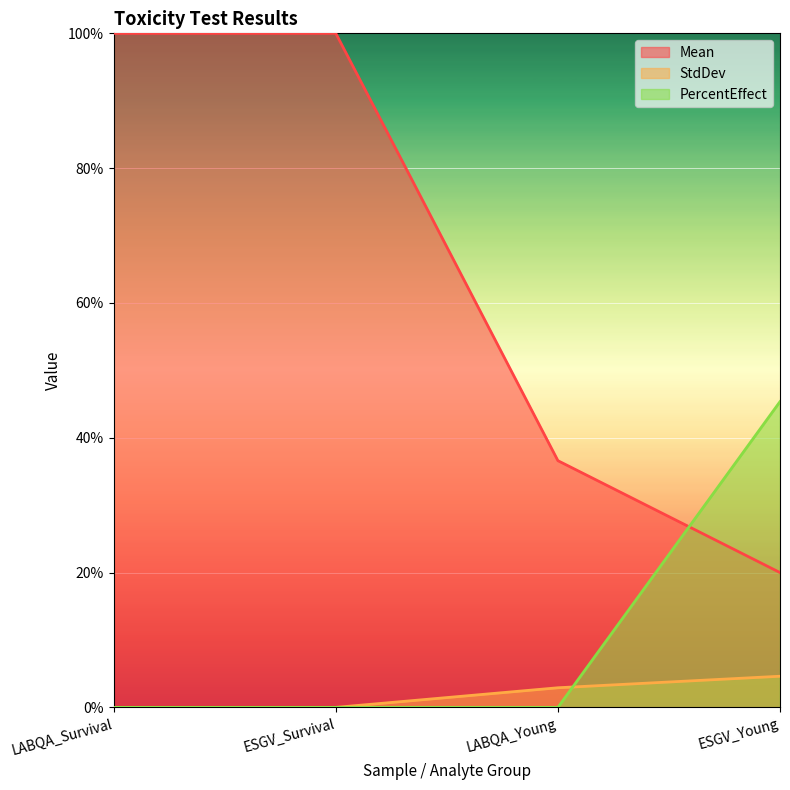

Does the chart display data point markers on the line(s)?

No